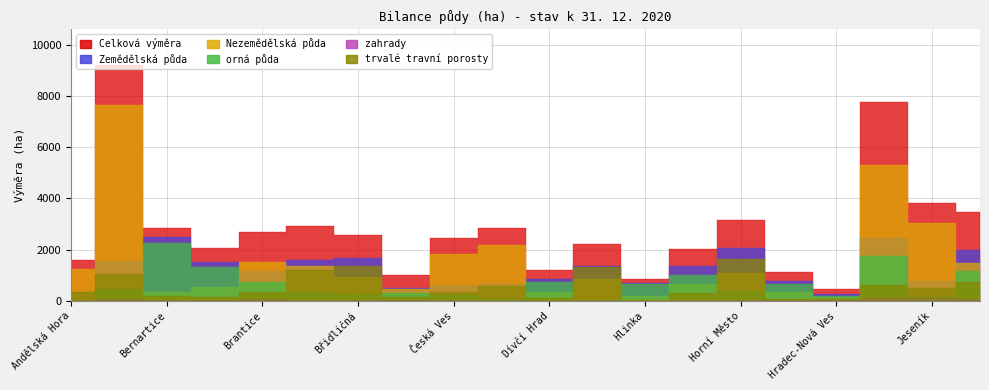

What is the highest value of the zahrady series?

112.9